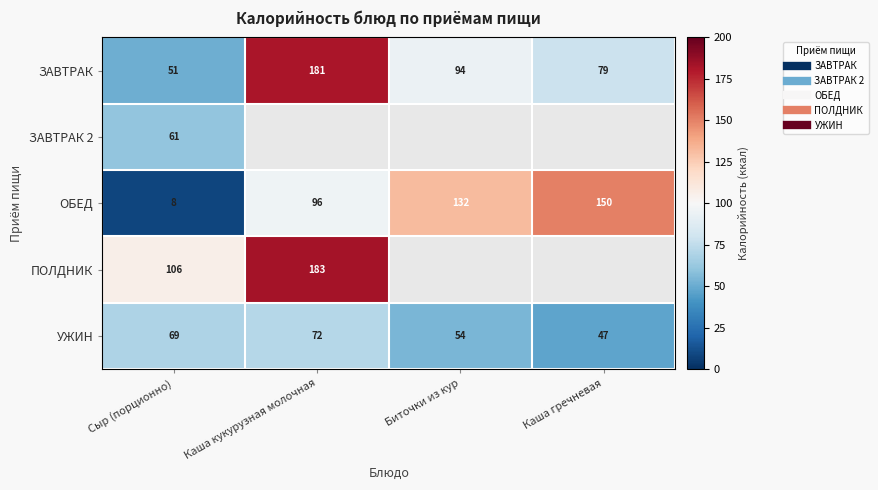

How many series are shown in this chart?

5